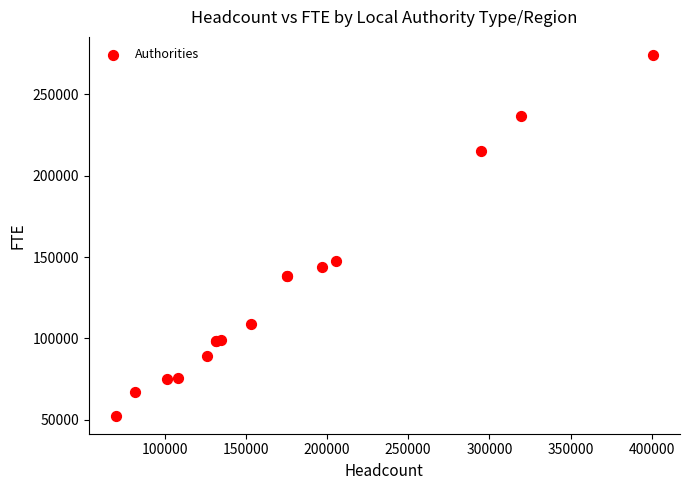

What Y value in the scatter plot is closest to 163350?

147800